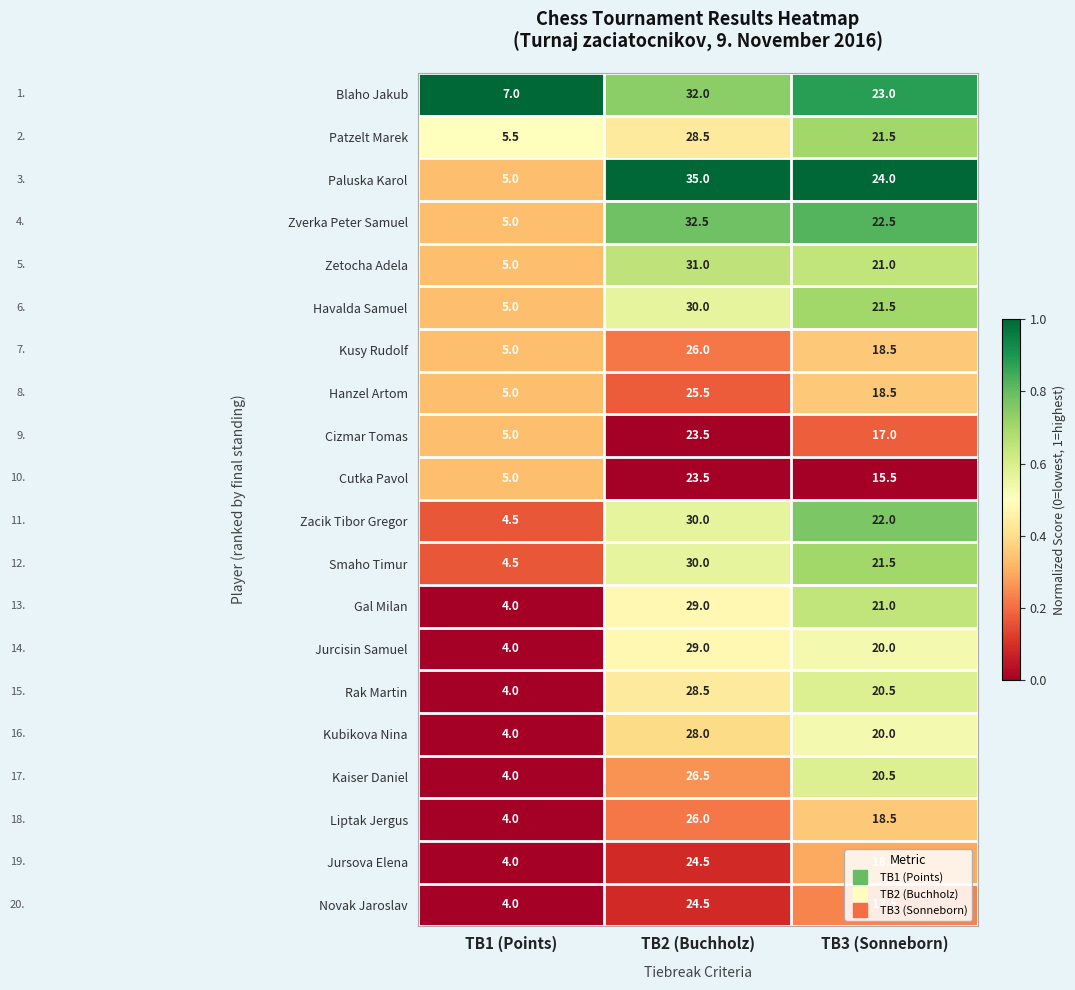

What is the difference between the highest and lowest values at TB1 (Points)?

3.0